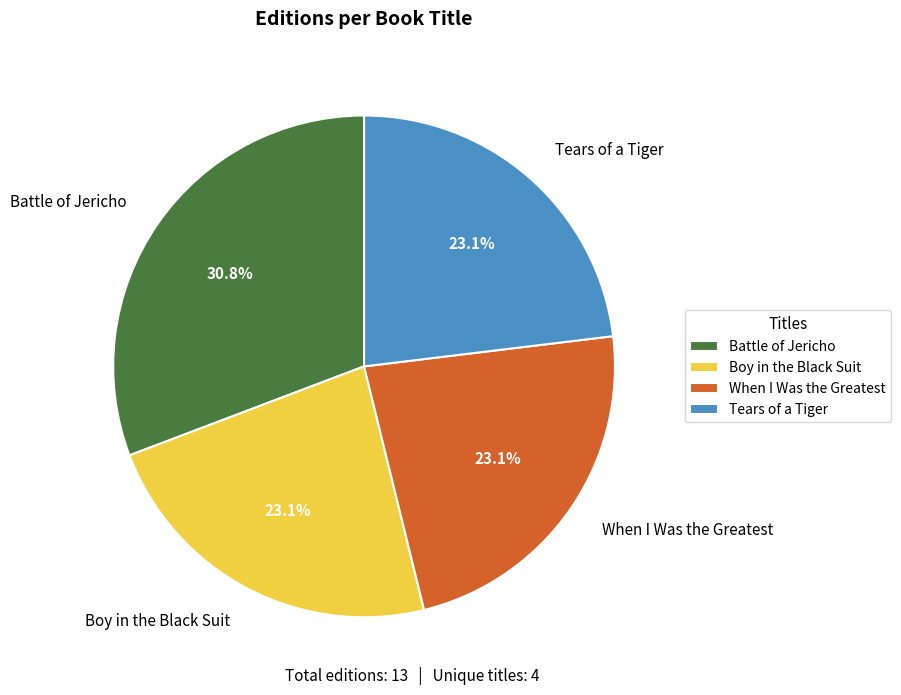

Does Battle of Jericho account for over 50% of the chart?

No